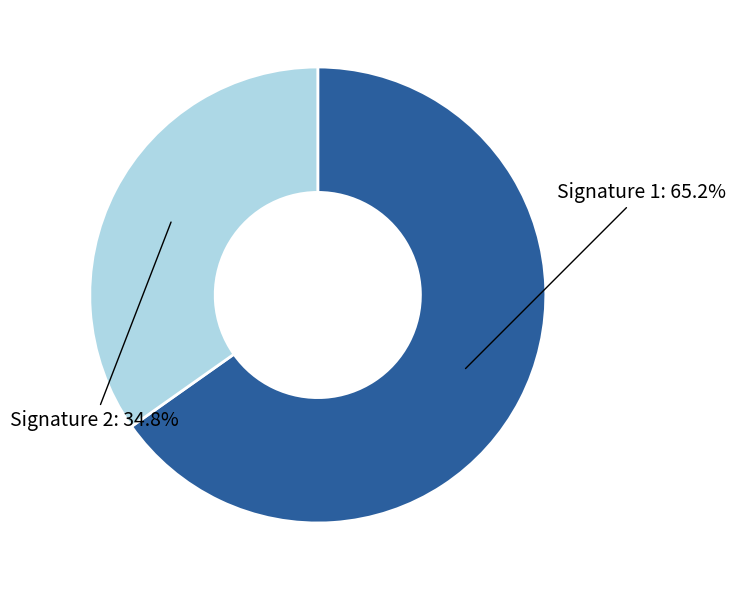

Which category has the biggest portion of the pie?

Signature 1